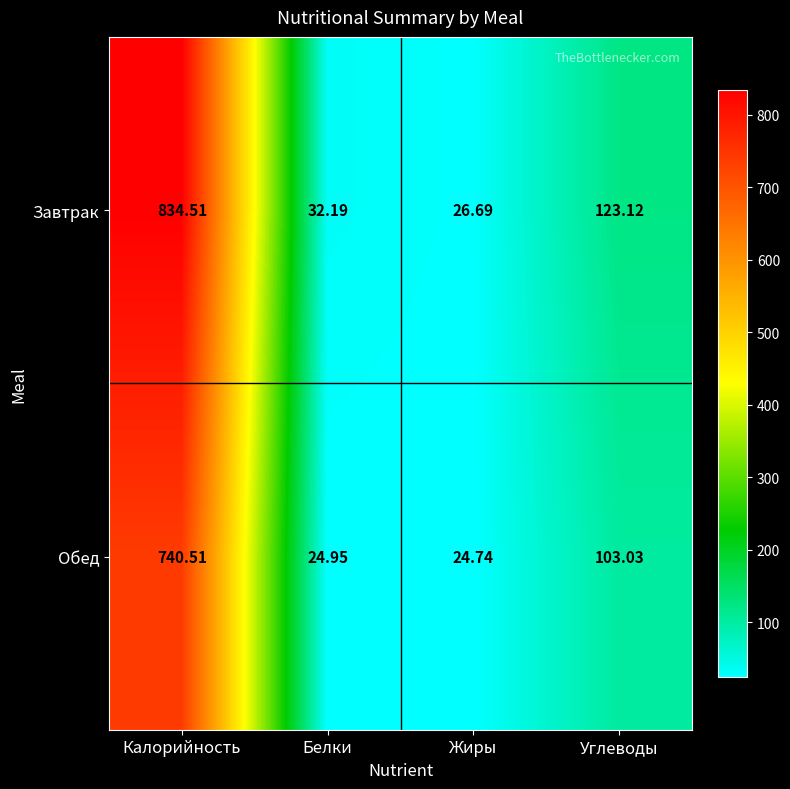

What is the total value across all series at Белки?

57.1